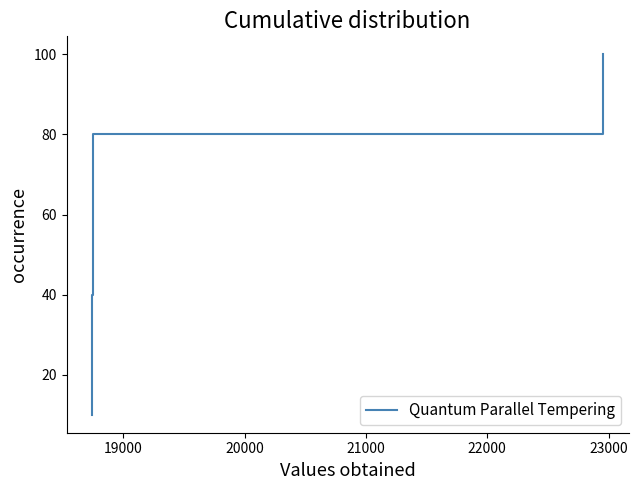

True or false: there are more than 0 points higher than both neighbors.

False